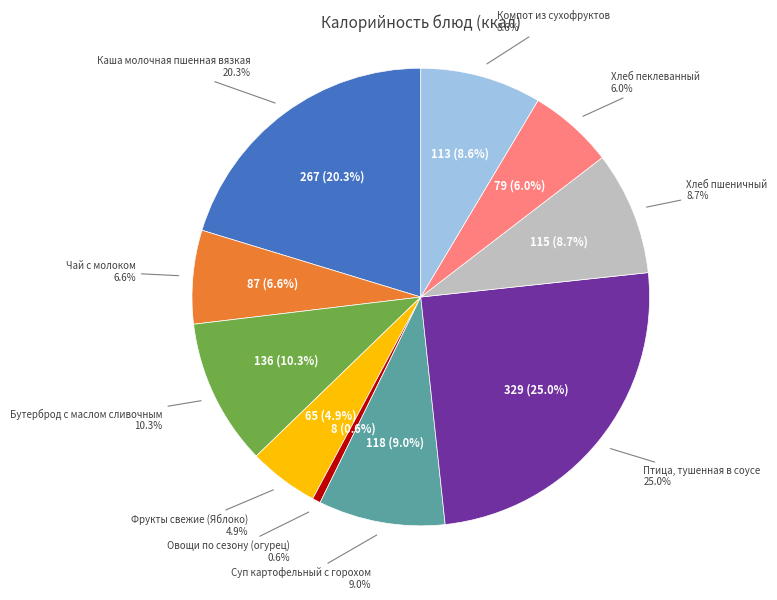

Is the sum of Чай с молоком and Хлеб пеклеванный greater than half?

No